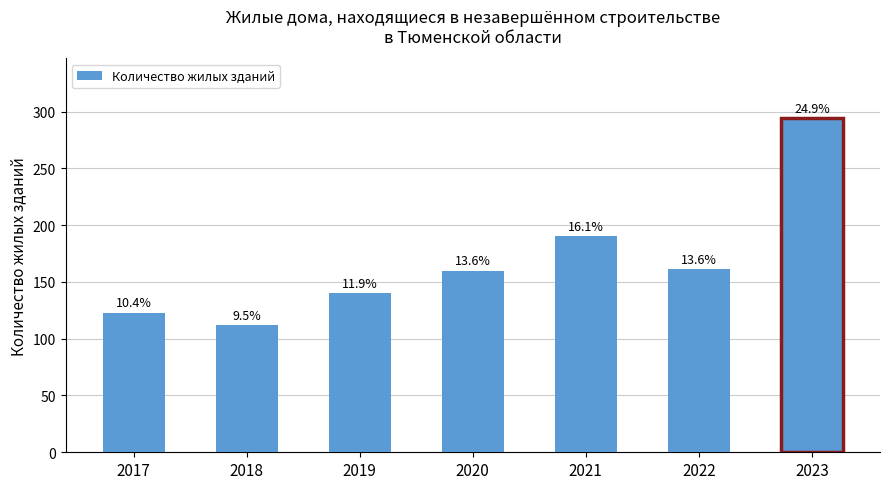

Are the bars horizontal?

No